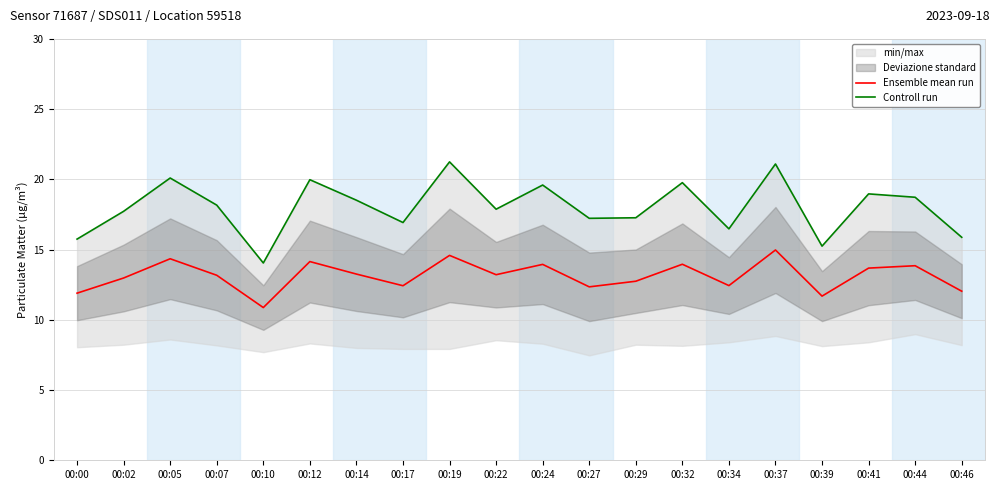

Is the value of Controll run at 00:19 greater than the value of Ensemble mean run at 00:24?

Yes